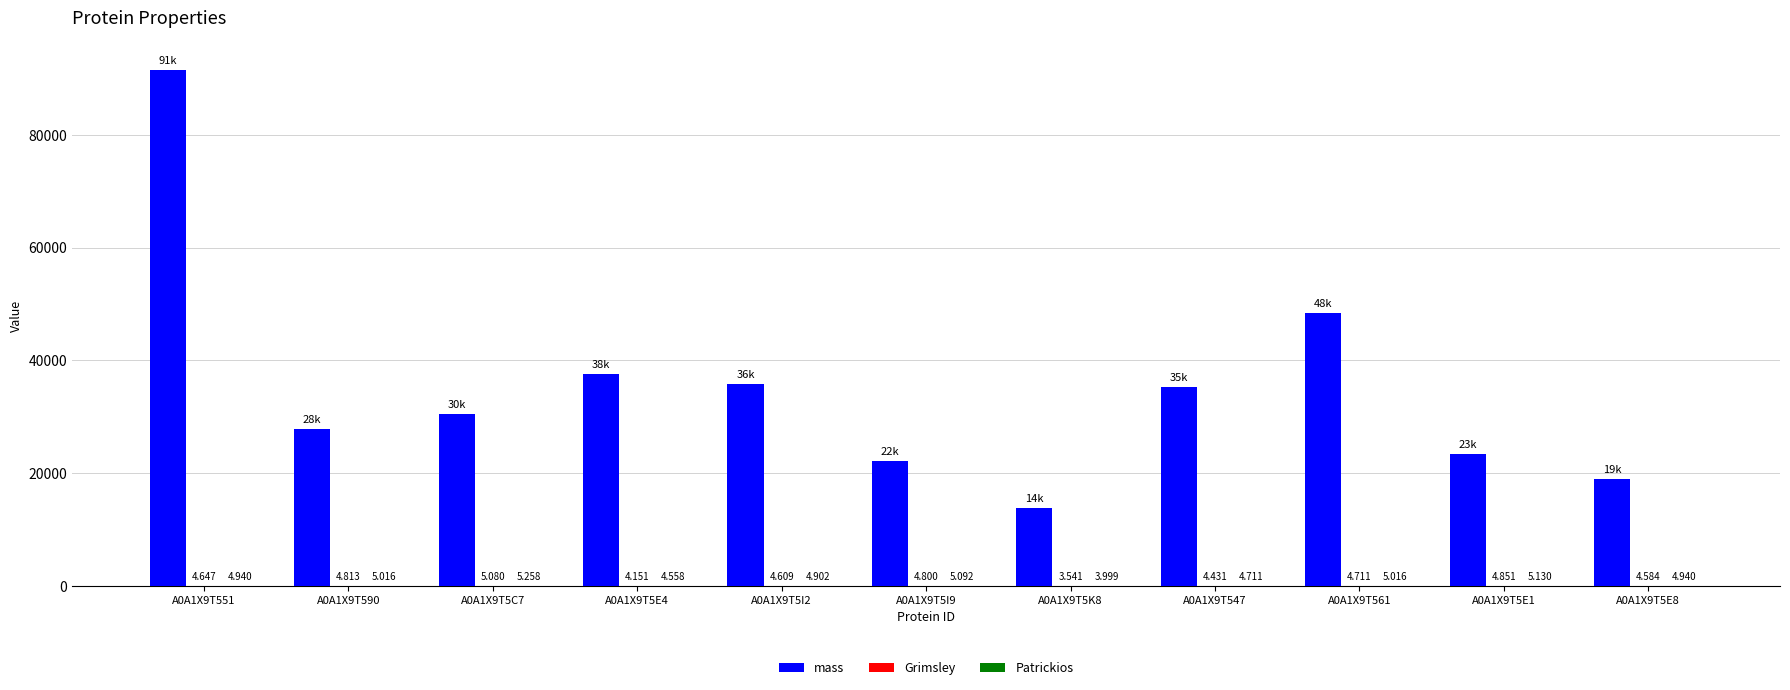

Which series has the largest total across all categories?

mass